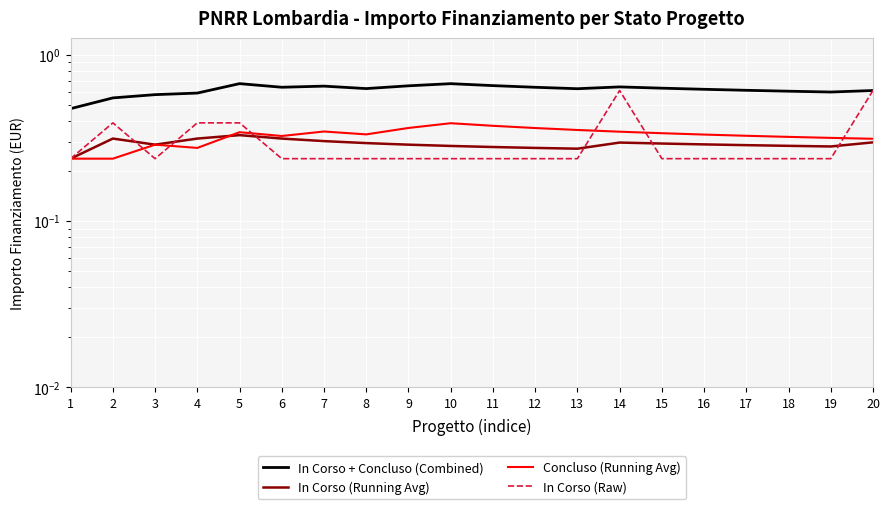

Rank the series at 16 from highest to lowest value.

In Corso + Concluso (Combined), Concluso (Running Avg), In Corso (Running Avg), In Corso (Raw)